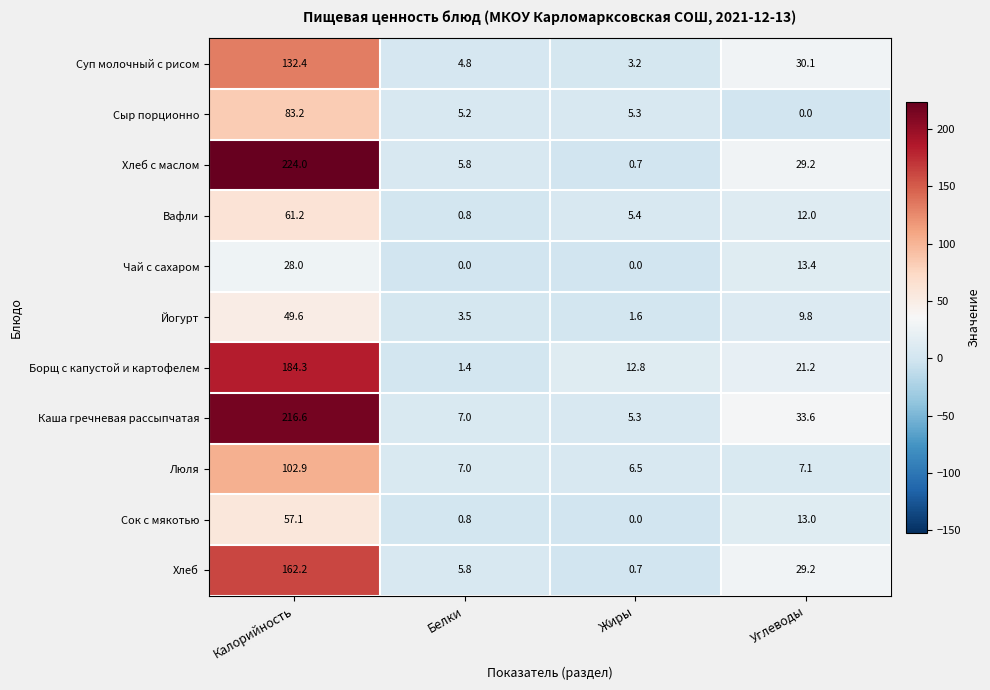

What is the maximum value shown in the chart?

224.0